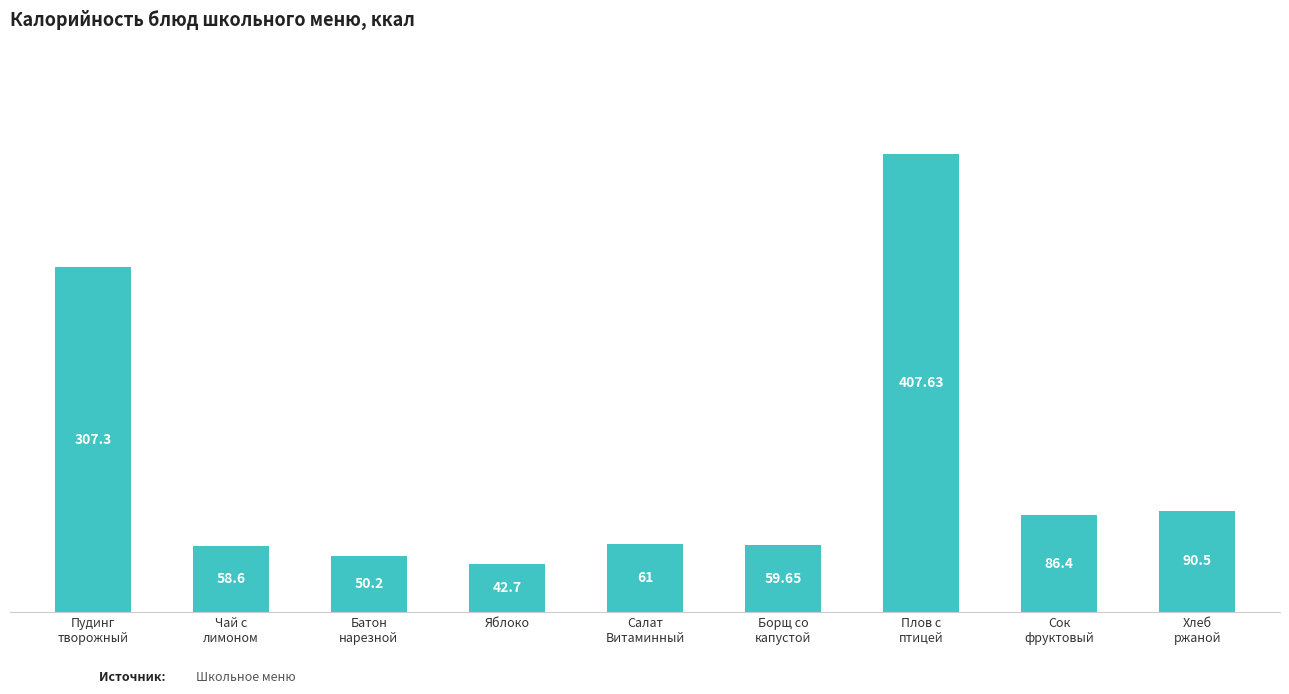

What is the sum of the values at Батон
нарезной and Чай с
лимоном?

108.8